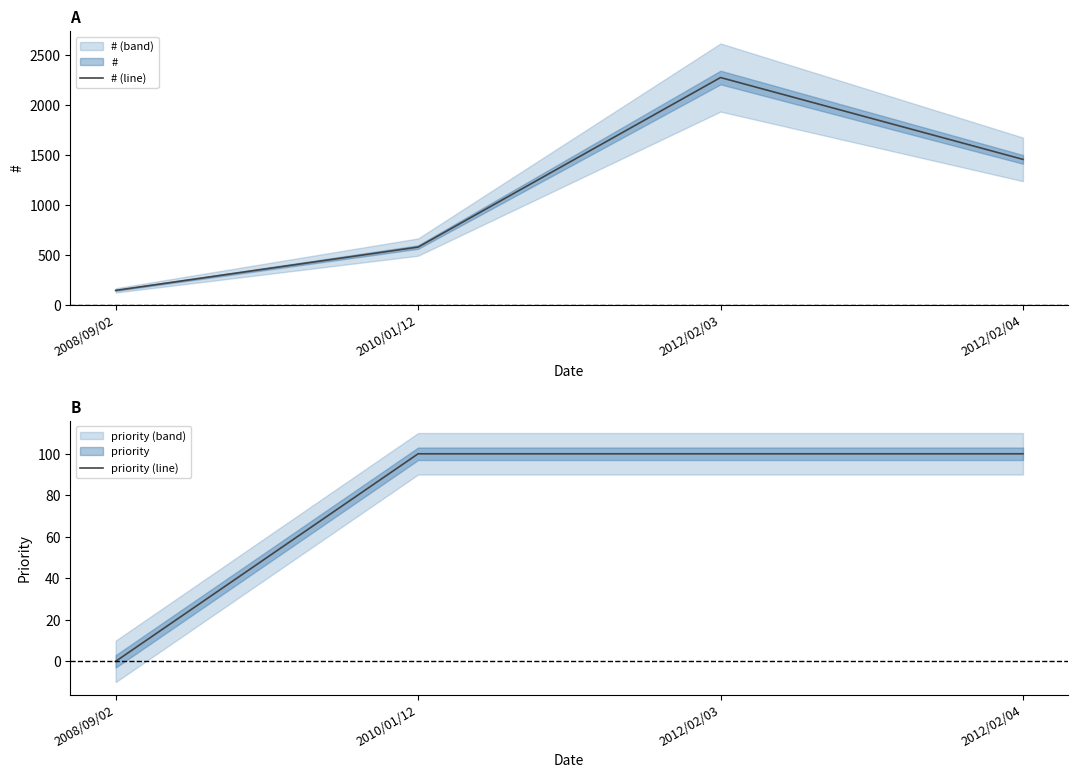

Is the value of # (line) at 2008/09/02 greater than the value of priority (line) at 2012/02/03?

Yes